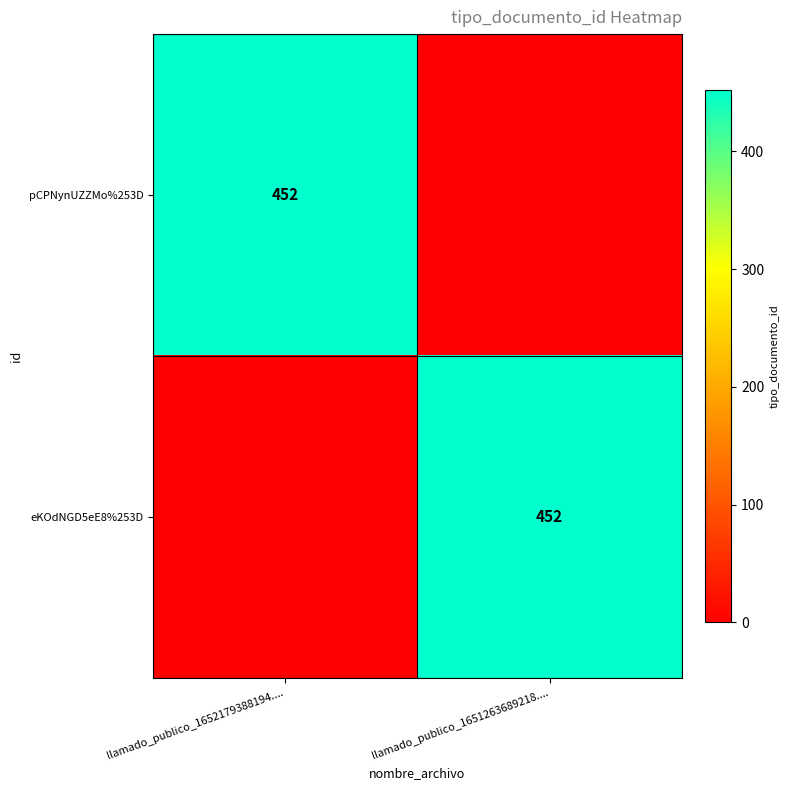

True or false: eKOdNGD5eE8%253D has a value of 452 at llamado_publico_1651263689218.....

True